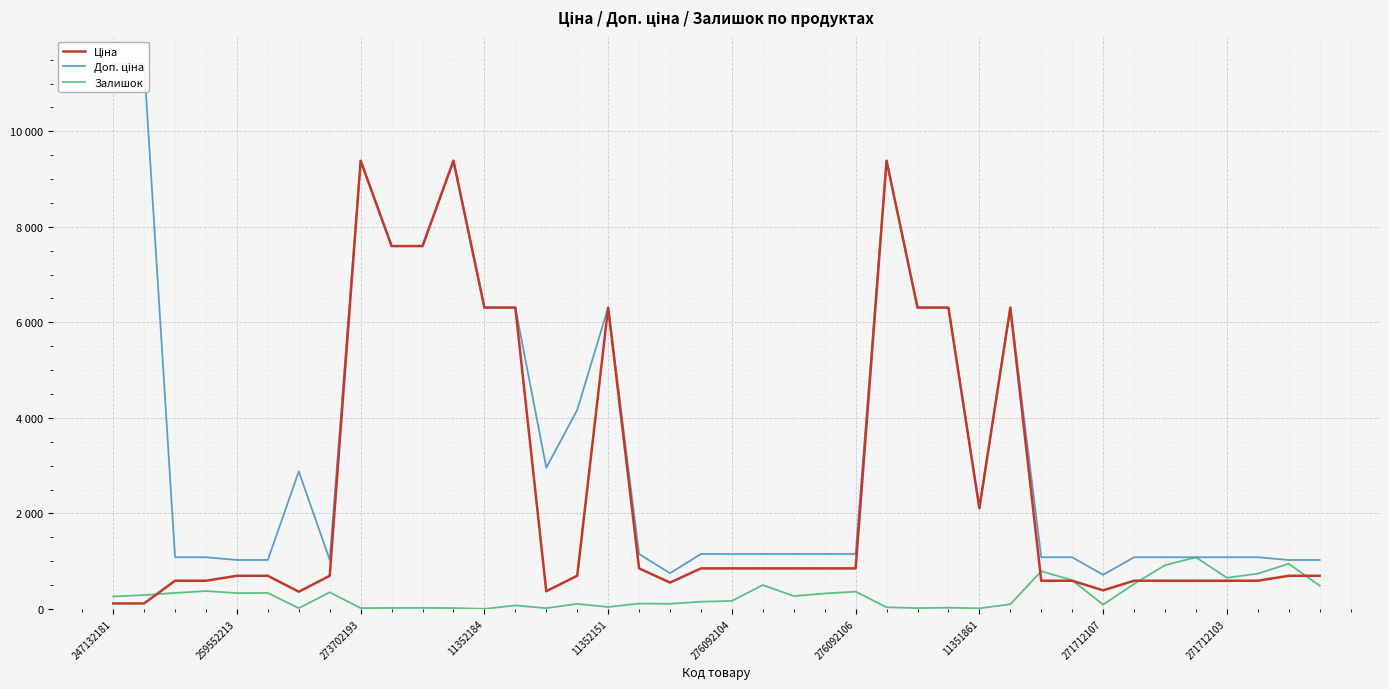

What is the value of the Доп. ціна point at the 29th from the left?

2108.0